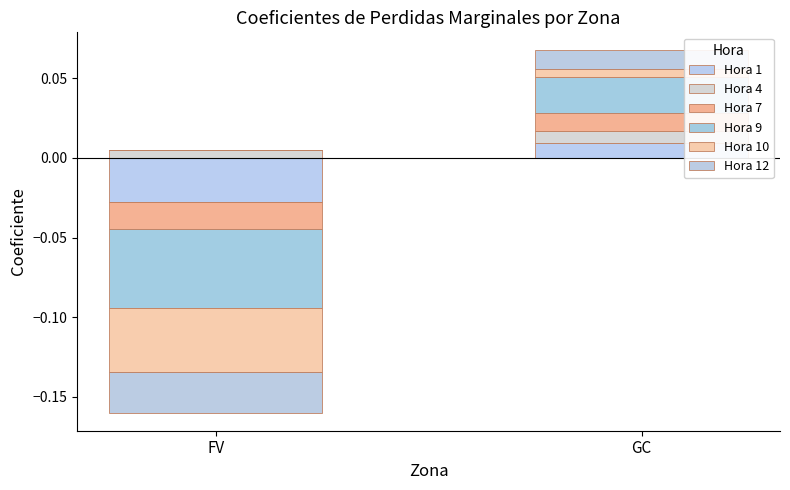

How many groups of bars are there?

2